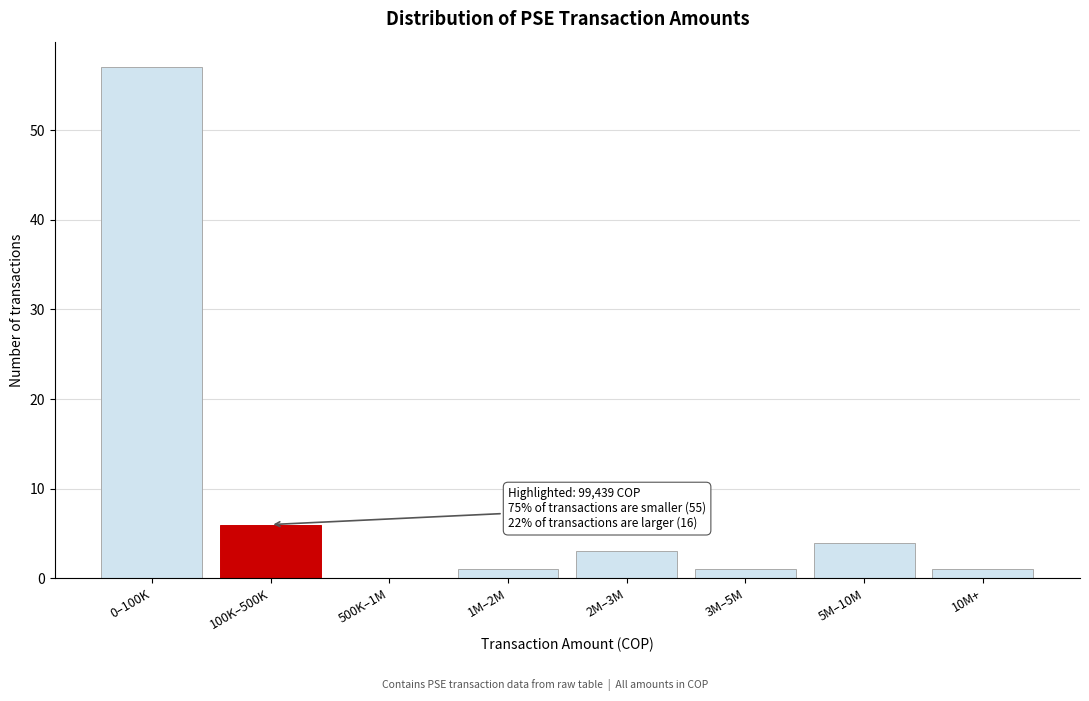

Reading left to right, extract all data points from this chart.

0–100K=57	100K–500K=6	500K–1M=0	1M–2M=1	2M–3M=3	3M–5M=1	5M–10M=4	10M+=1